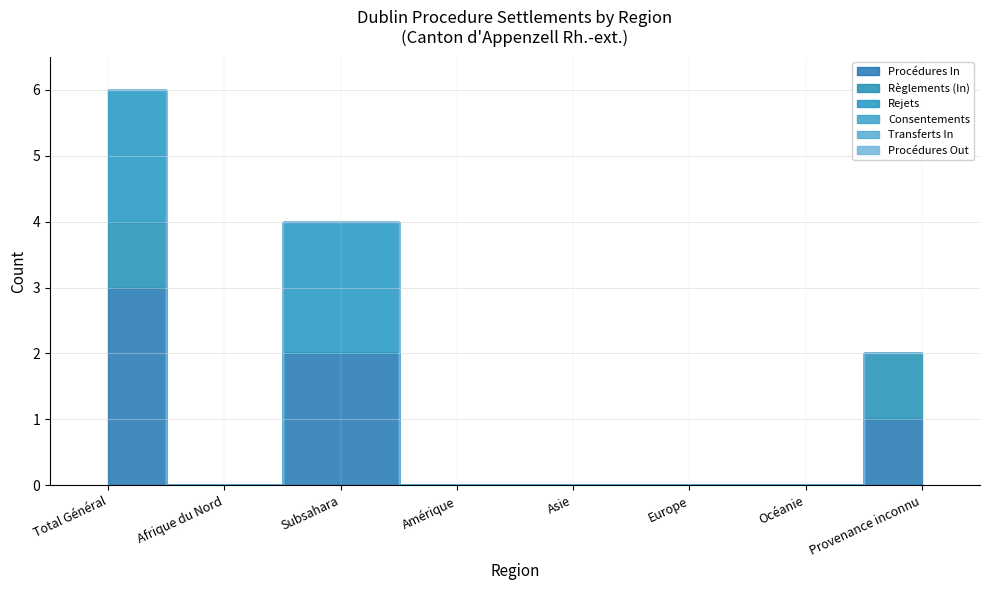

Reading right to left, list all the values displayed in this chart.

Procédures In: 1	0	0	0	0	2	0	3
Règlements (In): 1	0	0	0	0	0	0	1
Rejets: 0	0	0	0	0	2	0	2
Consentements: 0	0	0	0	0	0	0	0
Transferts In: 0	0	0	0	0	0	0	0
Procédures Out: 0	0	0	0	0	0	0	0